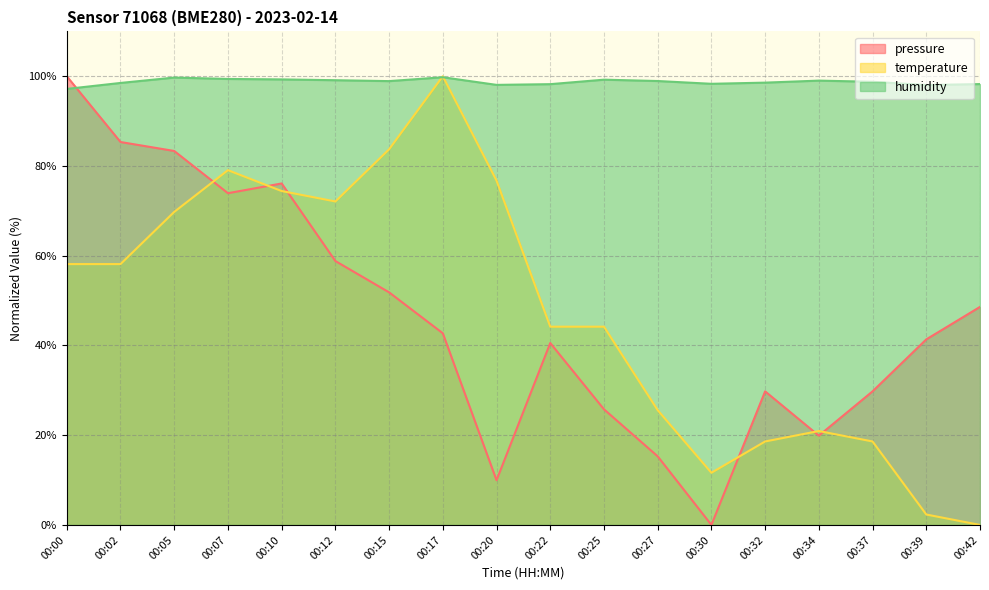

The temperature series shows 18.6 at 00:32. True or false?

True